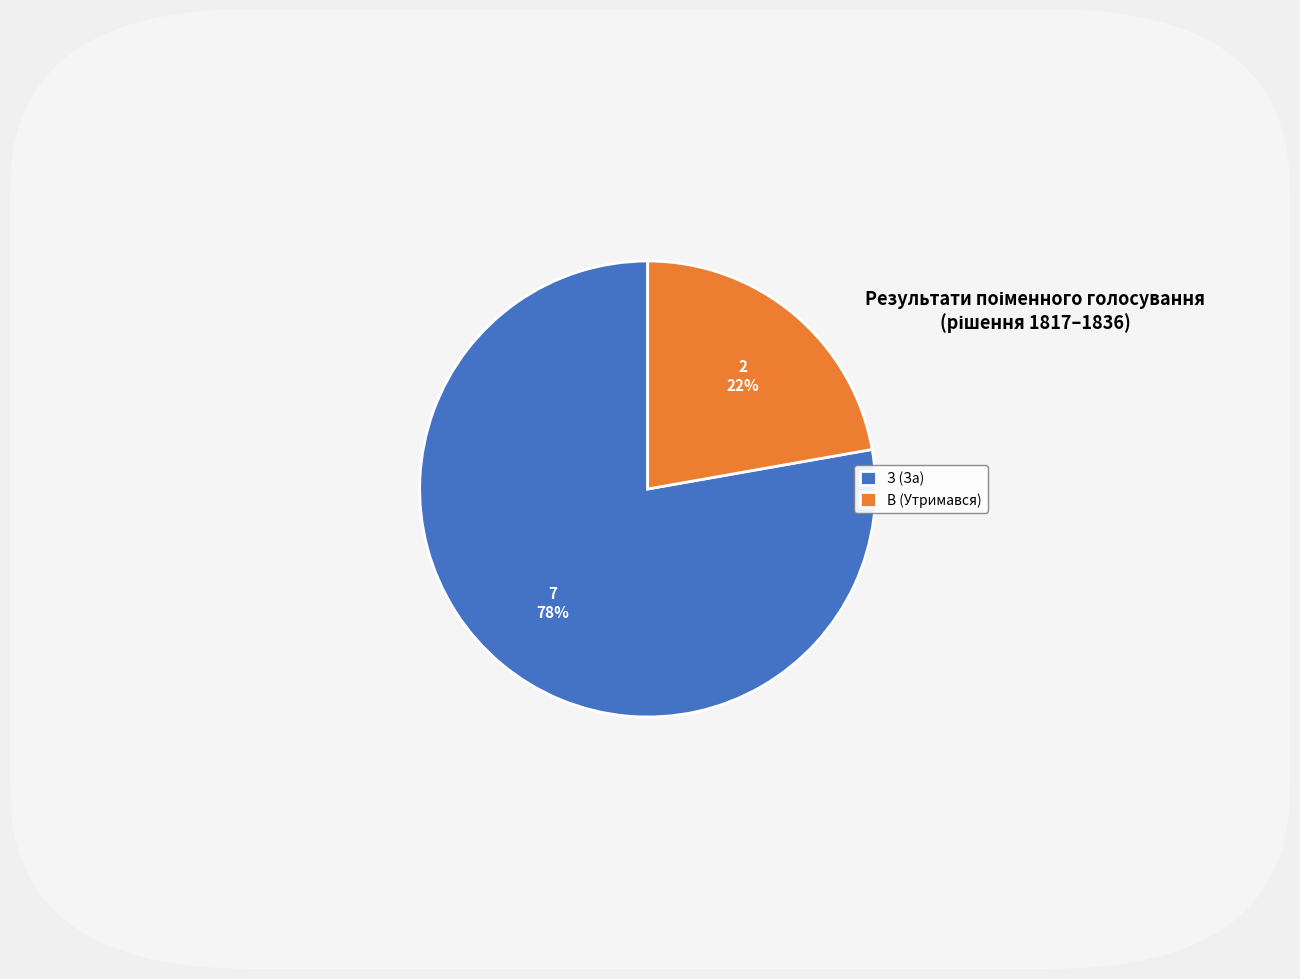

Rank the categories by value from lowest to highest.

В (Утримався), З (За)